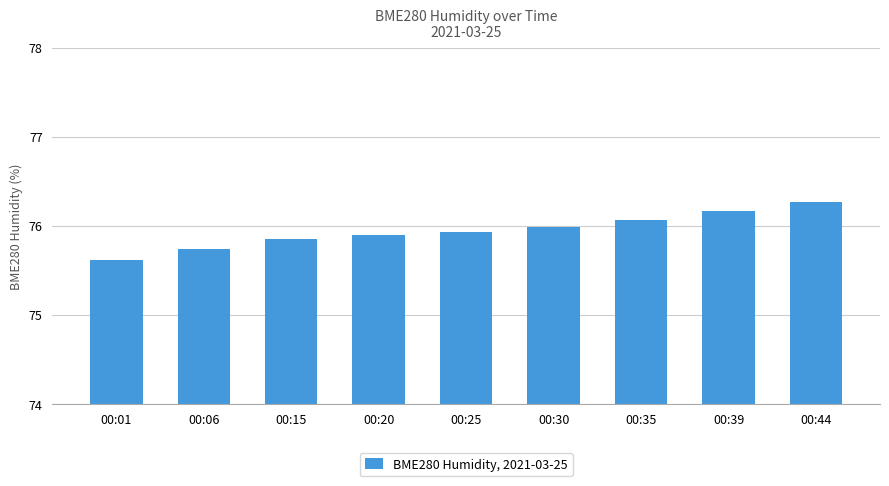

The chart shows a value of 75.6 at 00:01. True or false?

True